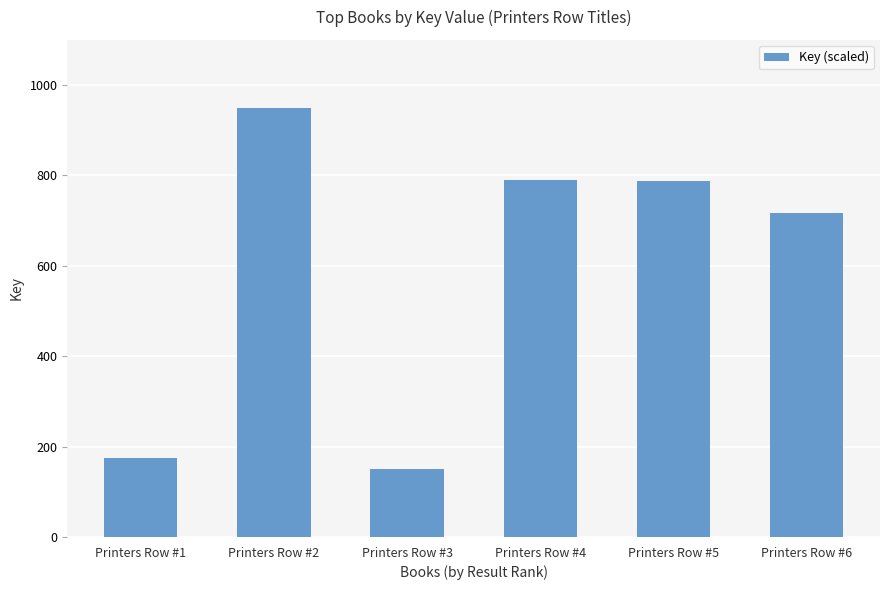

What is the value of the 1st bar from the left?

175